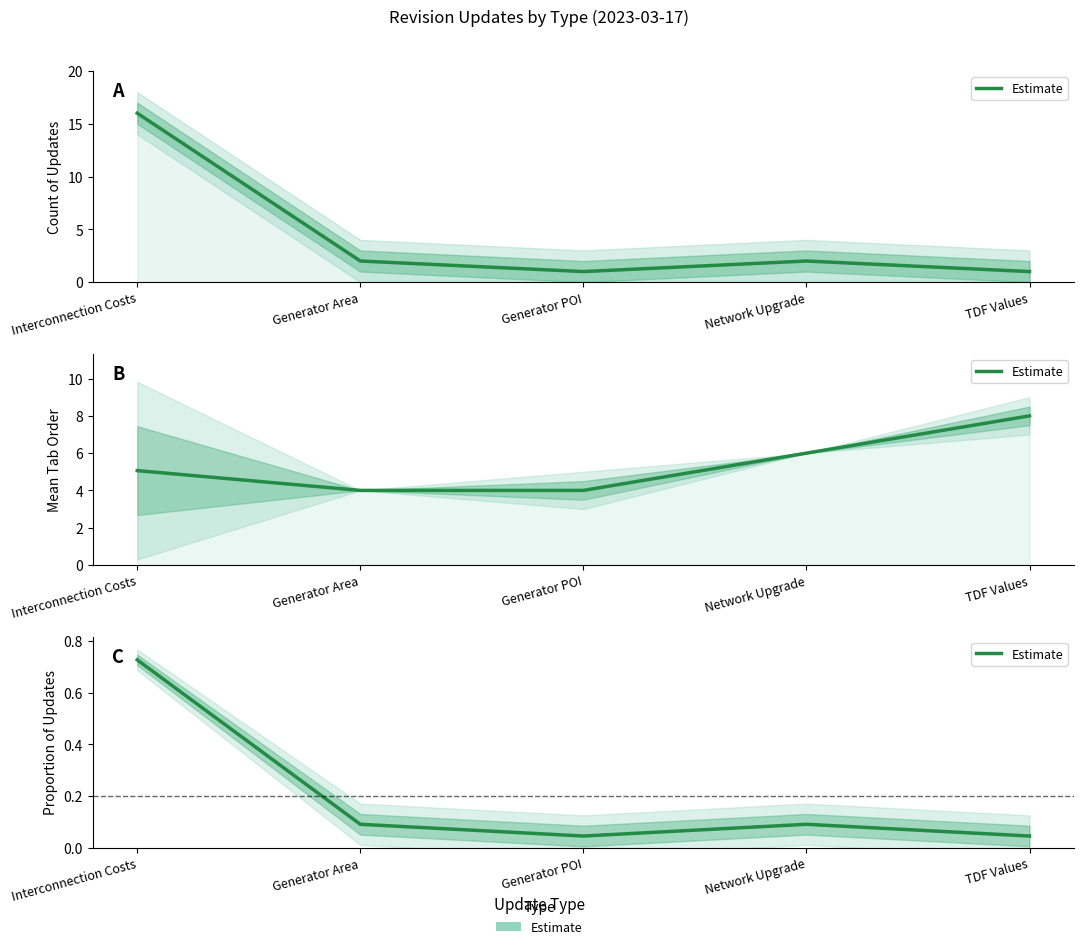

At which category does the data reach its first local peak?

Network Upgrade